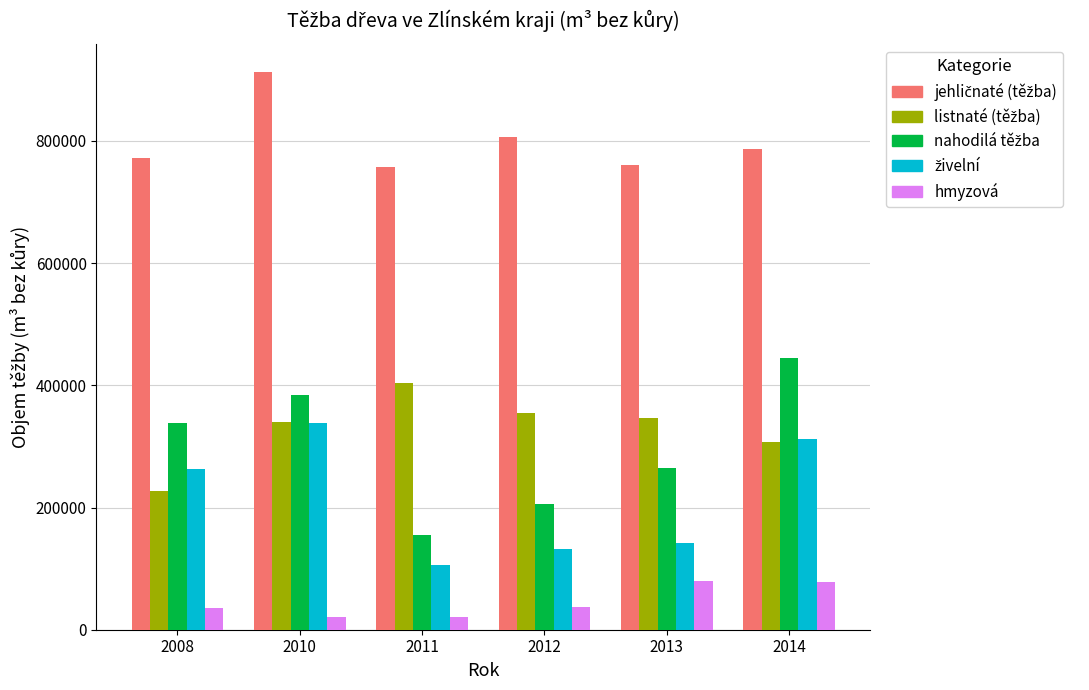

What is the greatest value displayed?

912720